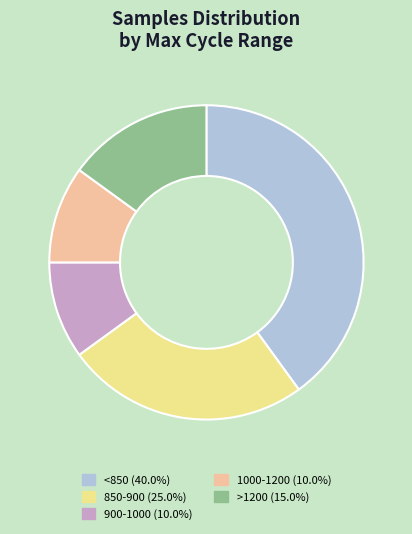

How many slices are in this pie chart?

5